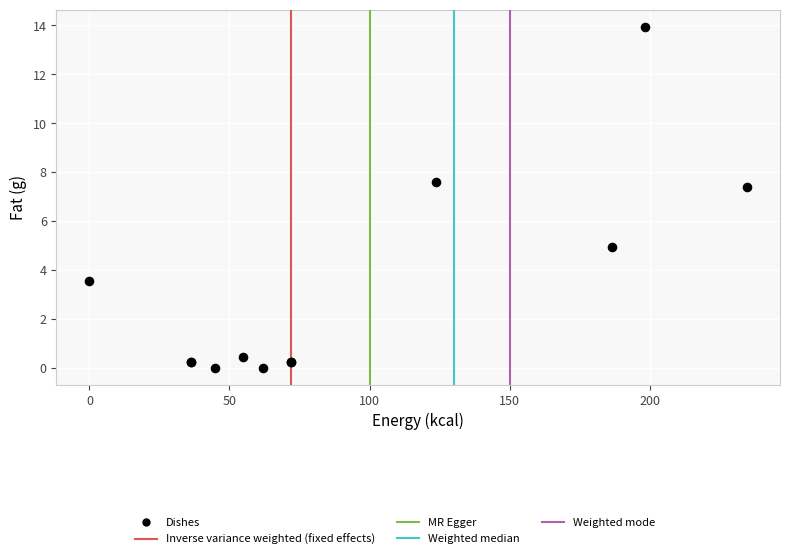

What Y value in the scatter plot is closest to 6?

5.0